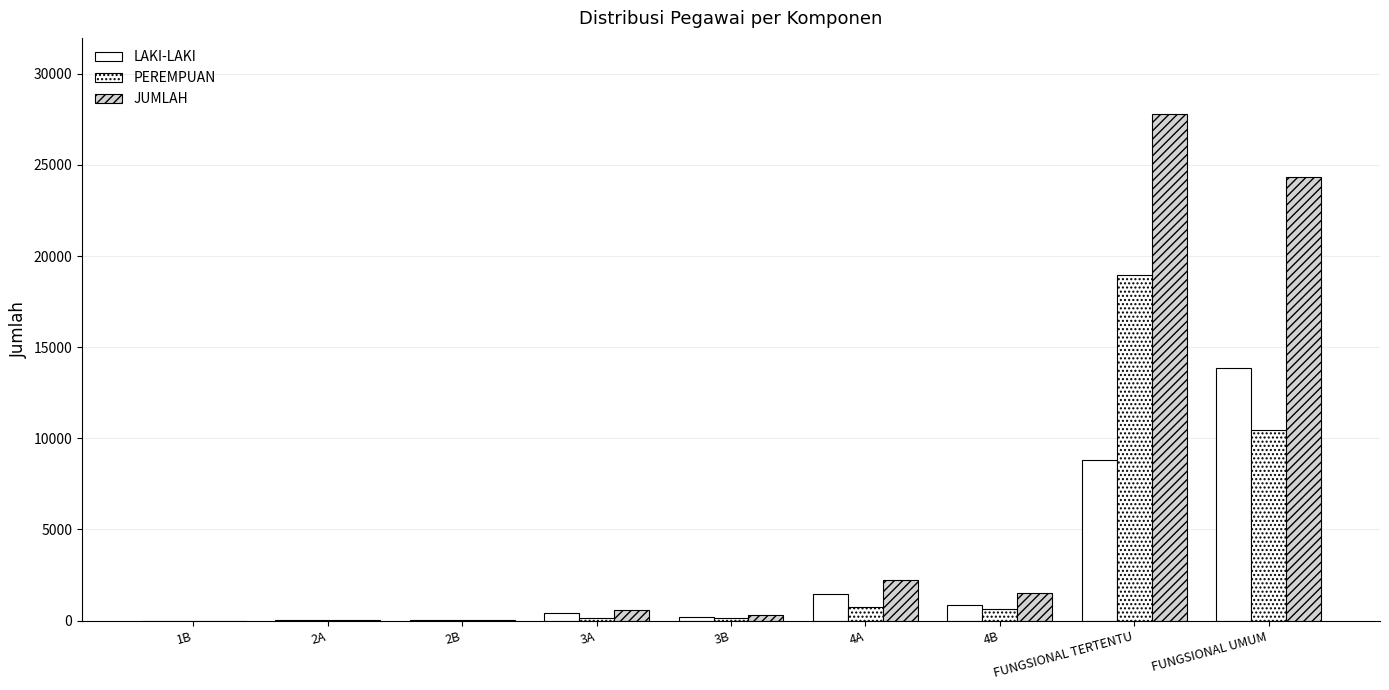

Rank the series by their maximum value, from highest to lowest.

JUMLAH, PEREMPUAN, LAKI-LAKI